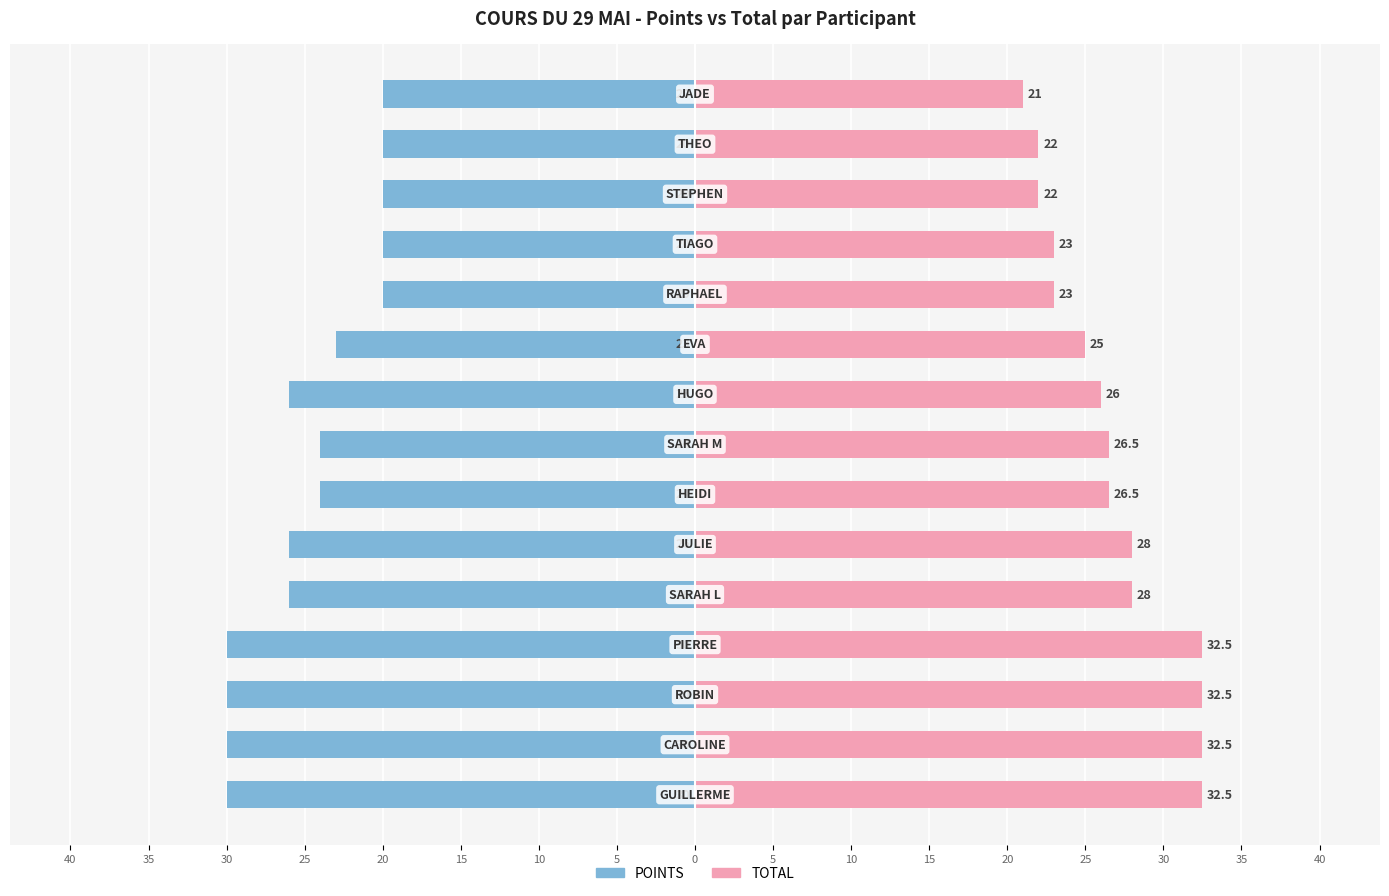

True or false: POINTS has a value of -7.5 at 15.

False